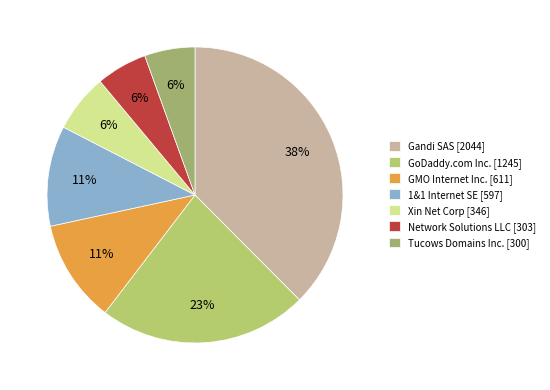

How many segments does this pie chart have?

7